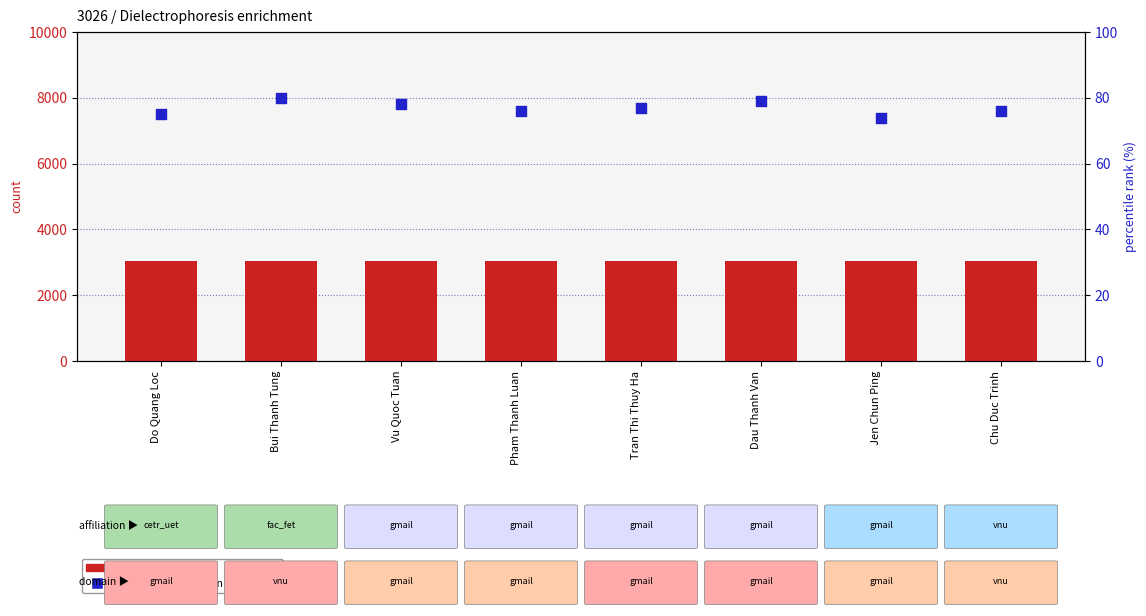

At how many categories does at least one series exceed 755?

8